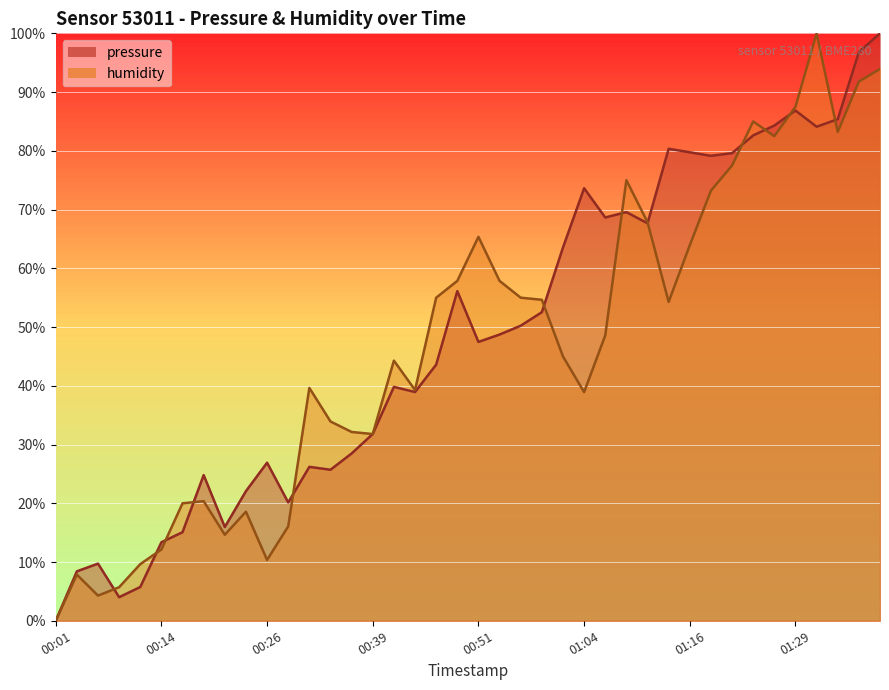

Reading left to right, extract all data points from this chart.

pressure: 00:01=0.0	00:04=8.4	00:06=9.7	00:09=4.0	00:11=5.8	00:14=13.4	00:16=15.1	00:19=24.8	00:21=16.0	00:24=22.1	00:26=26.9	00:29=20.1	00:31=26.2	00:34=25.7	00:36=28.5	00:39=31.8	00:41=39.8	00:44=38.9	00:46=43.6	00:49=56.1	00:51=47.5	00:54=48.7	00:56=50.2	00:59=52.5	01:01=63.5	01:04=73.6	01:06=68.7	01:09=69.6	01:11=67.7	01:14=80.4	01:16=79.8	01:19=79.1	01:21=79.6	01:24=82.6	01:26=84.3	01:29=86.9	01:31=84.1	01:34=85.4	01:37=96.8	01:39=100.0
humidity: 00:01=0.0	00:04=7.9	00:06=4.3	00:09=5.7	00:11=9.6	00:14=12.1	00:16=20.0	00:19=20.4	00:21=14.6	00:24=18.6	00:26=10.4	00:29=16.1	00:31=39.6	00:34=33.9	00:36=32.1	00:39=31.8	00:41=44.3	00:44=39.3	00:46=55.0	00:49=57.9	00:51=65.4	00:54=57.9	00:56=55.0	00:59=54.6	01:01=45.0	01:04=38.9	01:06=48.6	01:09=75.0	01:11=67.9	01:14=54.3	01:16=63.9	01:19=73.2	01:21=77.5	01:24=85.0	01:26=82.5	01:29=87.5	01:31=100.0	01:34=83.2	01:37=91.8	01:39=93.9